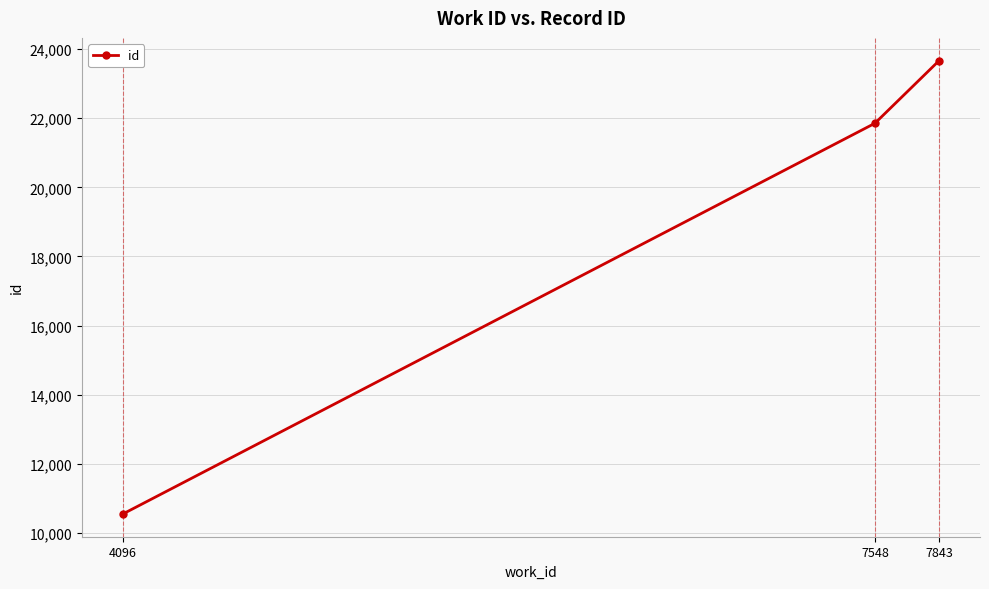

Reading right to left, extract all data points from this chart.

7843=23668	7548=21853	4096=10547